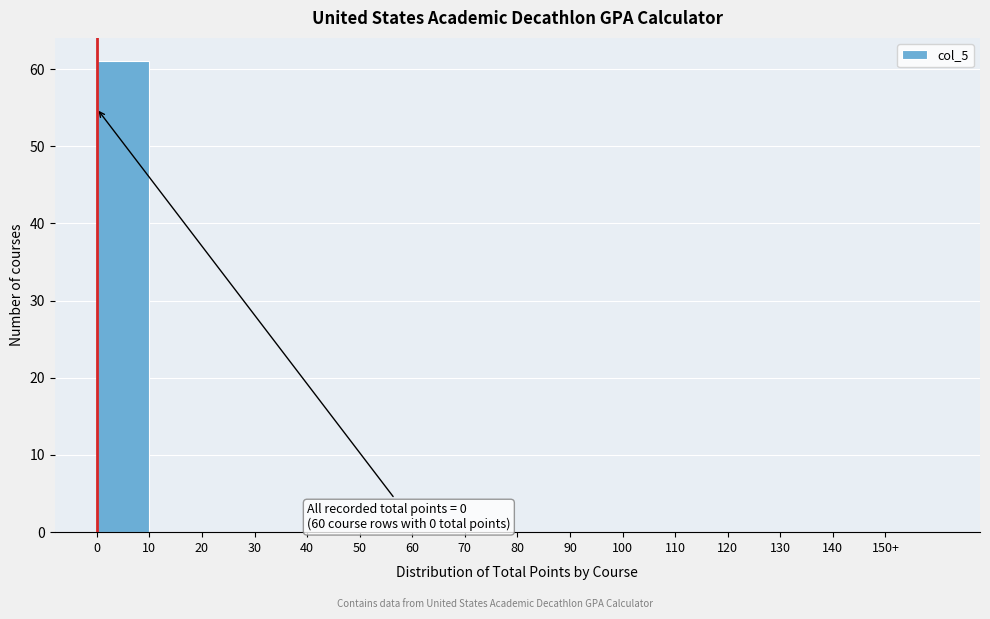

Reading left to right, extract all data points from this chart.

0=61	10=0	20=0	30=0	40=0	50=0	60=0	70=0	80=0	90=0	100=0	110=0	120=0	130=0	140=0	150+=0